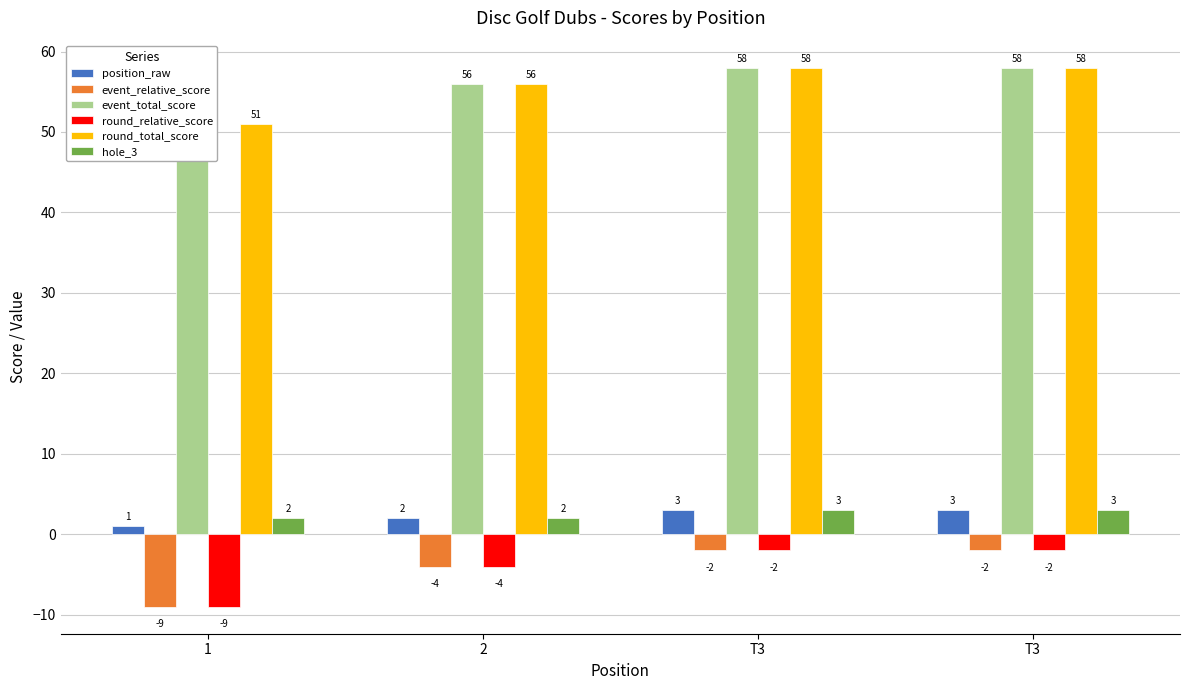

Between 1 and 2, which series saw the biggest shift?

event_relative_score